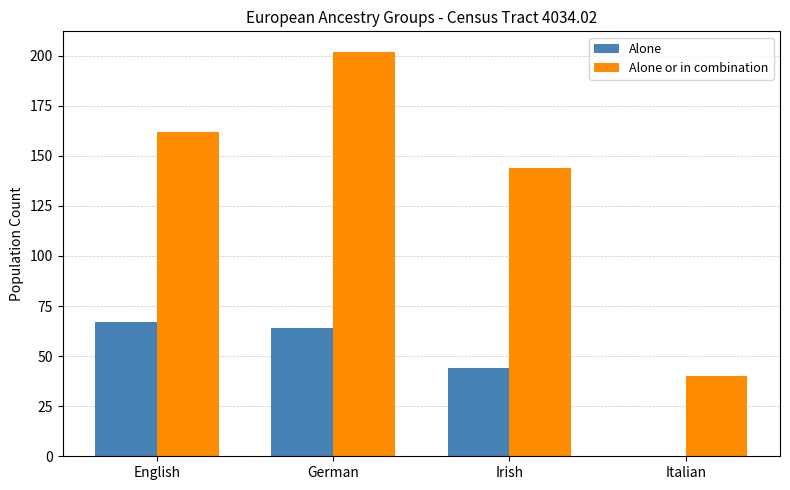

Reading left to right, what are all the values shown in this chart?

Alone: 67	64	44	0
Alone or in combination: 162	202	144	40